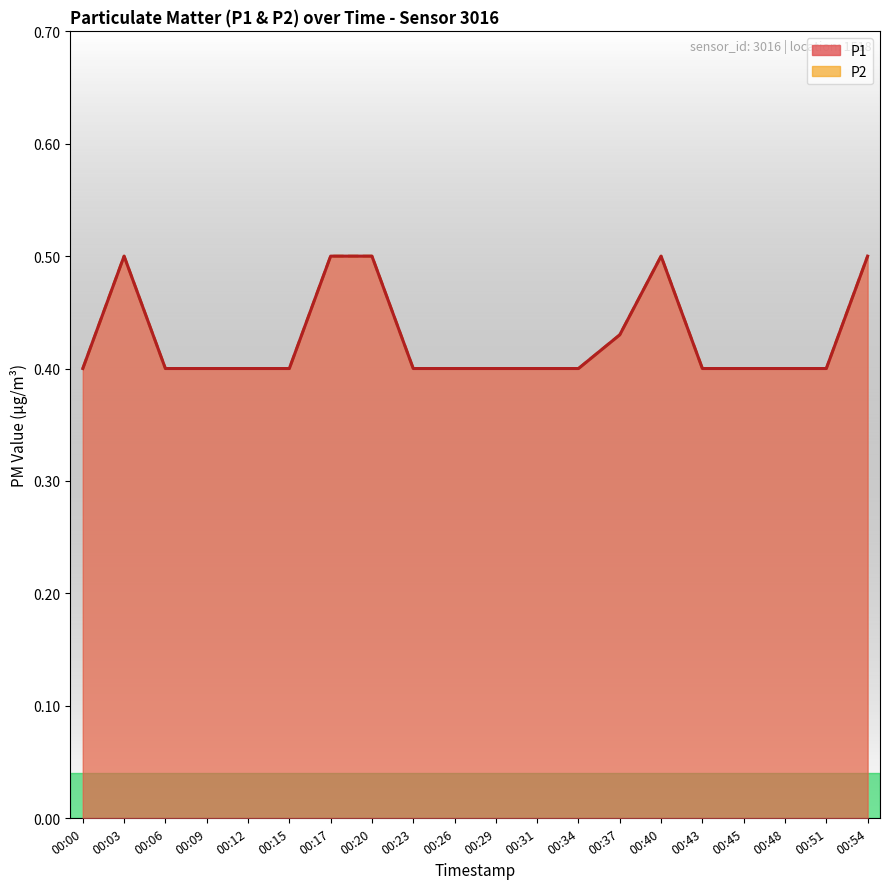

At how many categories does at least one series exceed 0?

20